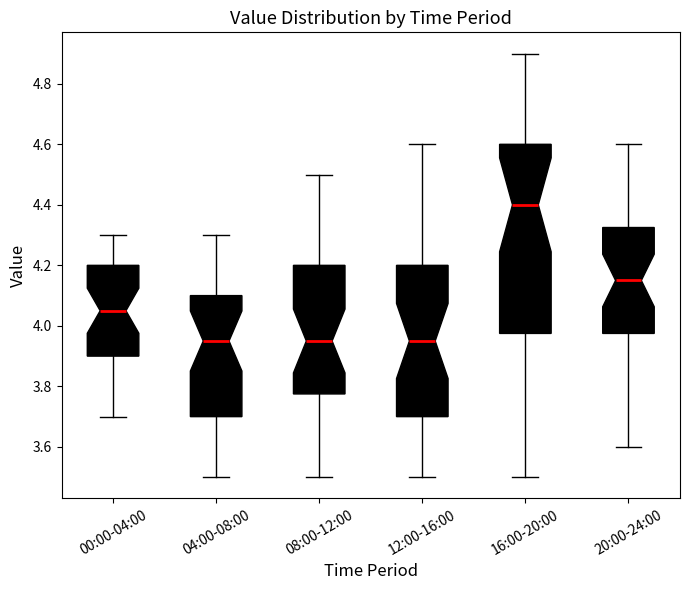

Comparing the boxes themselves (not the whiskers), which one is the tallest?

16:00-20:00